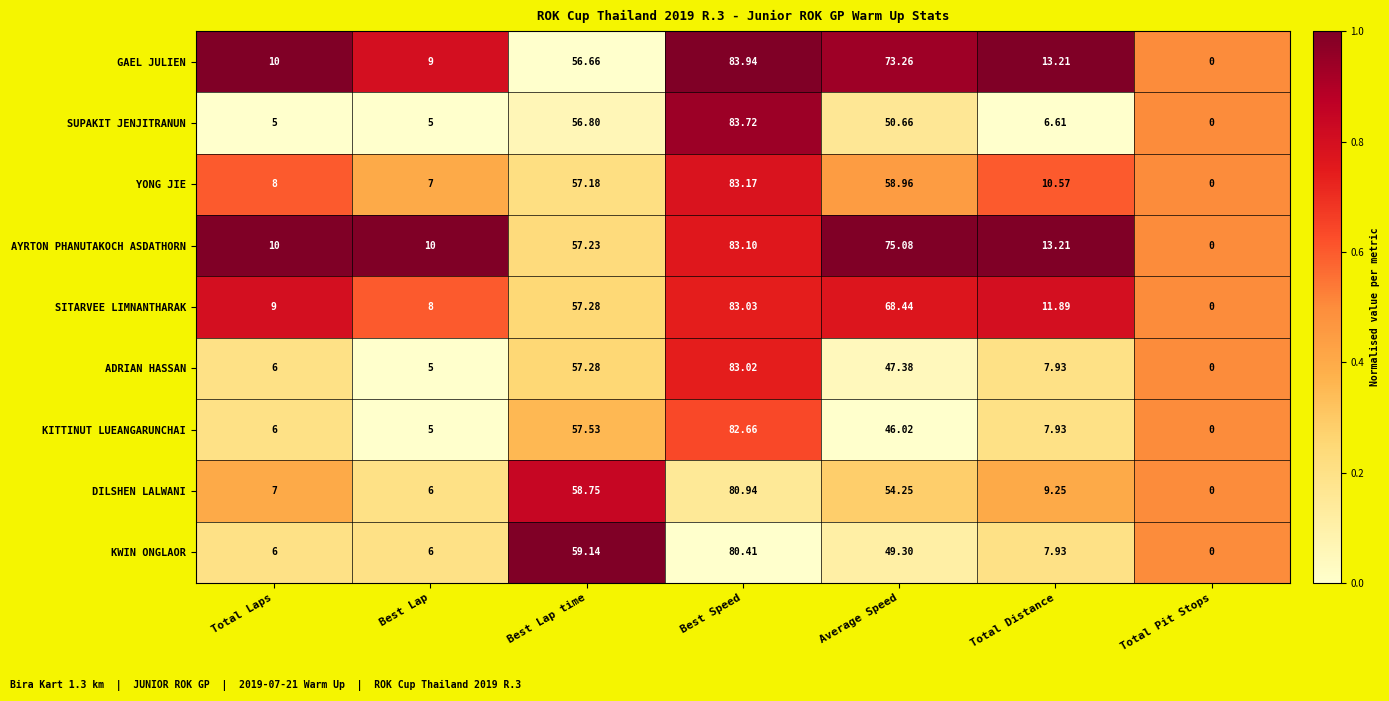

Is the value of KWIN ONGLAOR at Total Pit Stops greater than the value of DILSHEN LALWANI at Best Lap time?

No